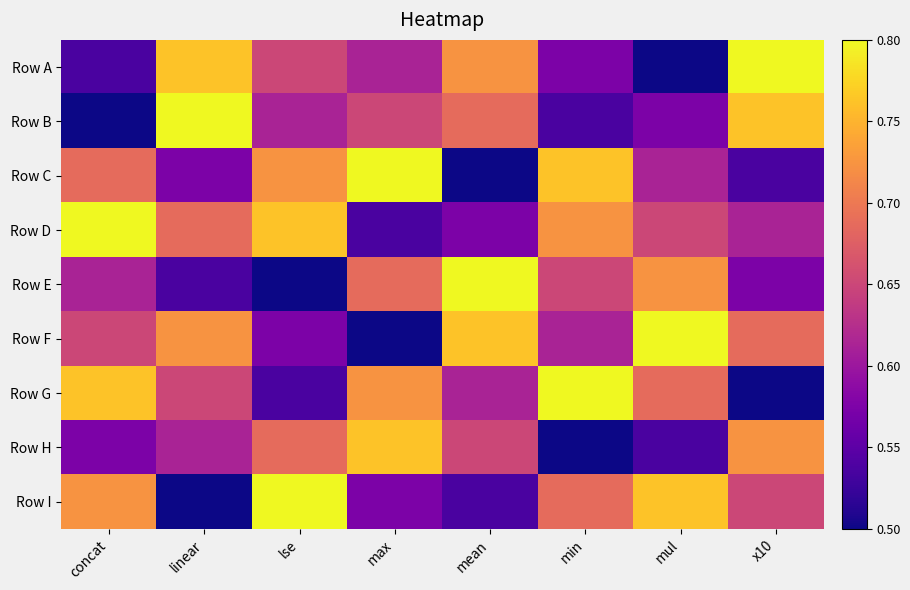

List the series in order of their peak value, lowest first.

Row H, Row A, Row B, Row C, Row D, Row E, Row F, Row G, Row I